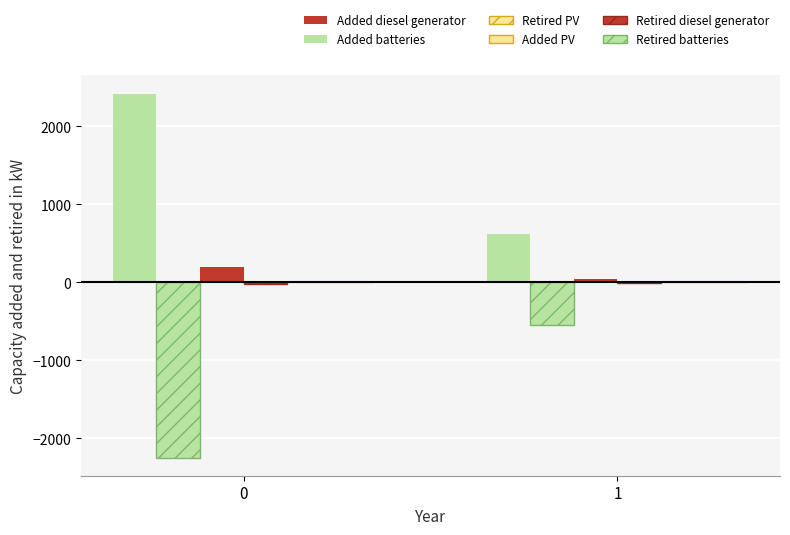

Rank the series by their maximum value, from highest to lowest.

Added batteries, Added diesel generator, Added PV, Retired PV, Retired diesel generator, Retired batteries